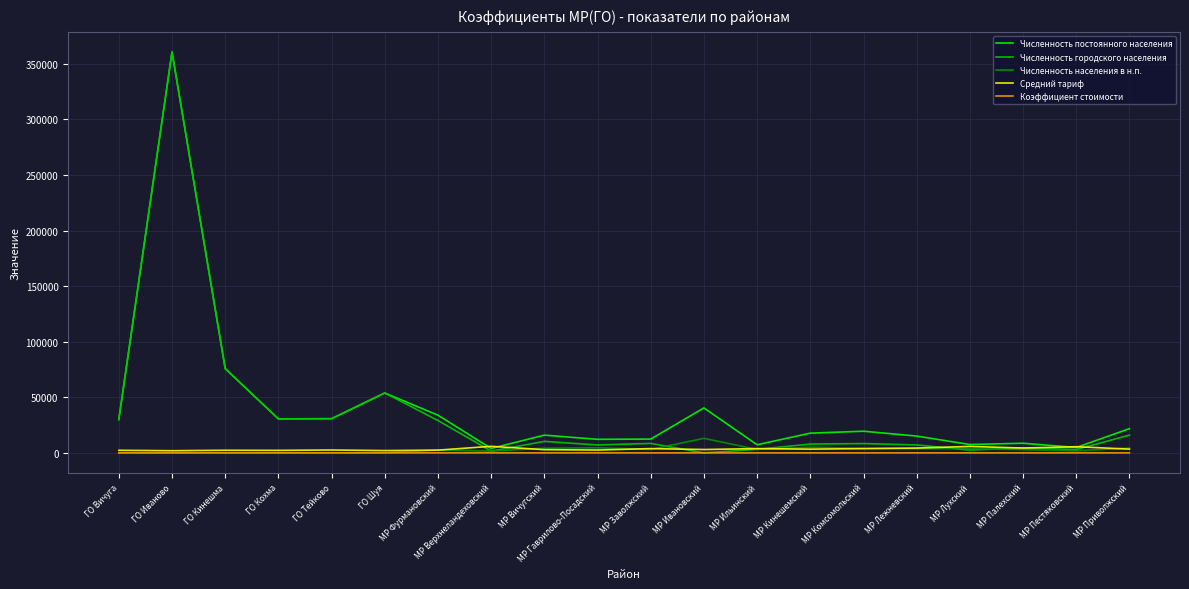

How many lines are shown in the chart?

5